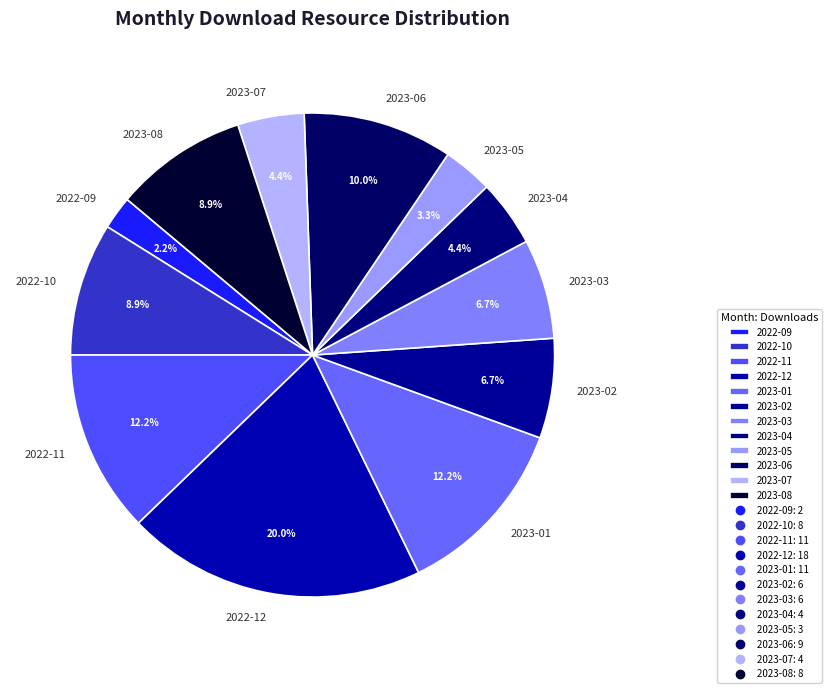

Does 2022-09 represent more than half of the total?

No